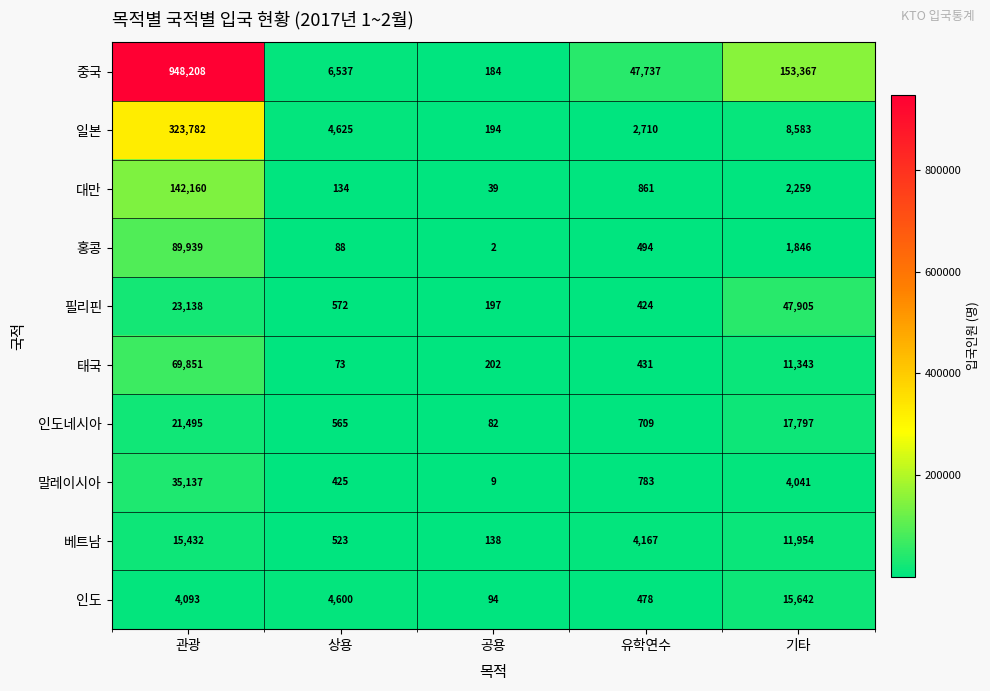

Read the 홍콩 value at 상용, to the nearest 100.

100